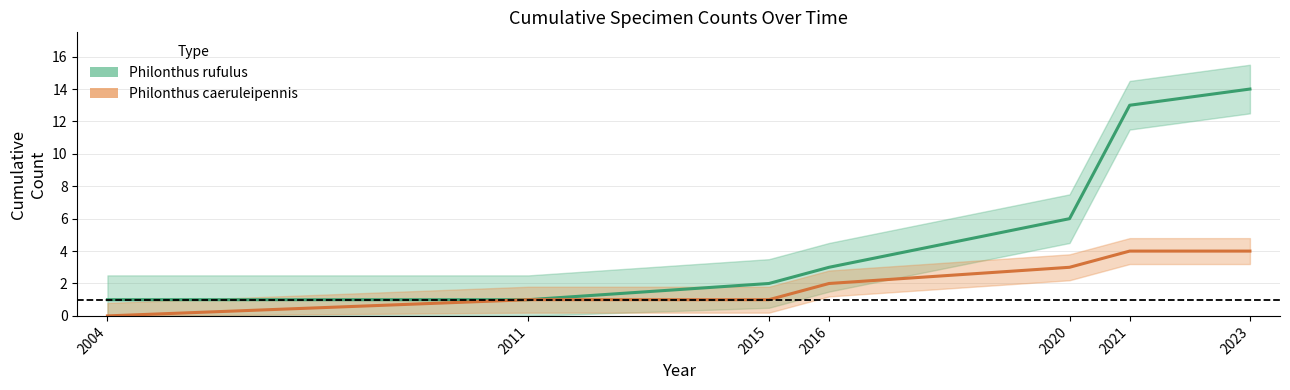

List the series in order of their overall mean, lowest first.

Philonthus caeruleipennis, Philonthus rufulus